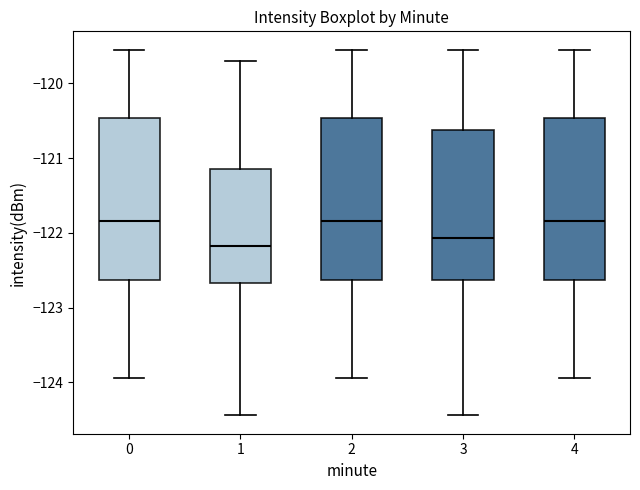

Reading left to right, transcribe this box plot: for each box, give where its median line is, the range the box spans, and where its two whiskers end, as read against the y-axis. The values are not printed on the chart, so give them approximately, as read against the axis.

0: median -121.8, box -122.6 to -120.5, whiskers -123.9 to -119.5
1: median -122.2, box -122.7 to -121.1, whiskers -124.4 to -119.7
2: median -121.8, box -122.6 to -120.5, whiskers -123.9 to -119.5
3: median -122.1, box -122.6 to -120.6, whiskers -124.4 to -119.5
4: median -121.8, box -122.6 to -120.5, whiskers -123.9 to -119.5